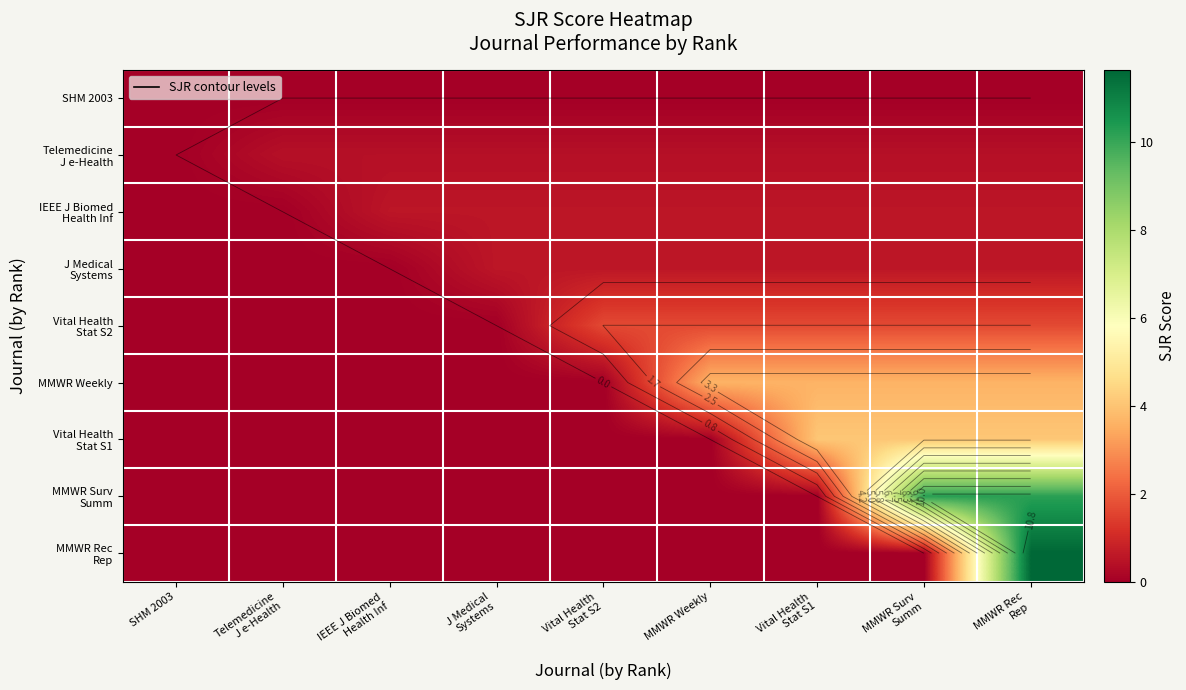

At SHM 2003, list the series in order from smallest to largest.

SHM 2003, Telemedicine J e-Health, IEEE J Biomed Health Inf, J Medical Systems, Vital Health Stat S2, MMWR Weekly, Vital Health Stat S1, MMWR Surv Summ, MMWR Rec Rep